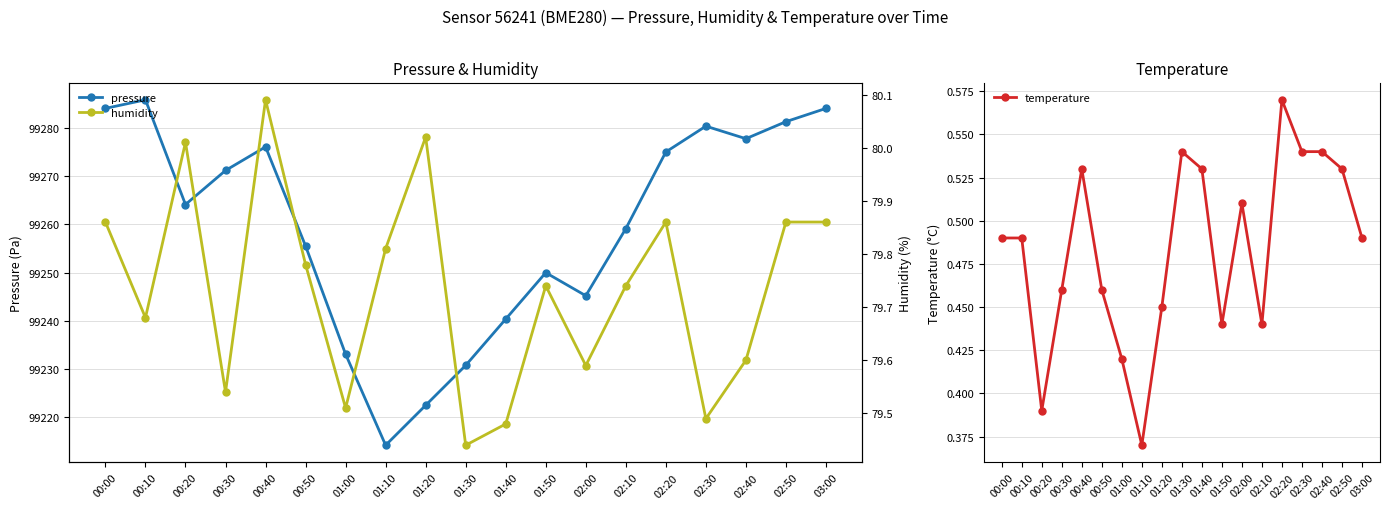

How many interior local valleys does the humidity series have?

6